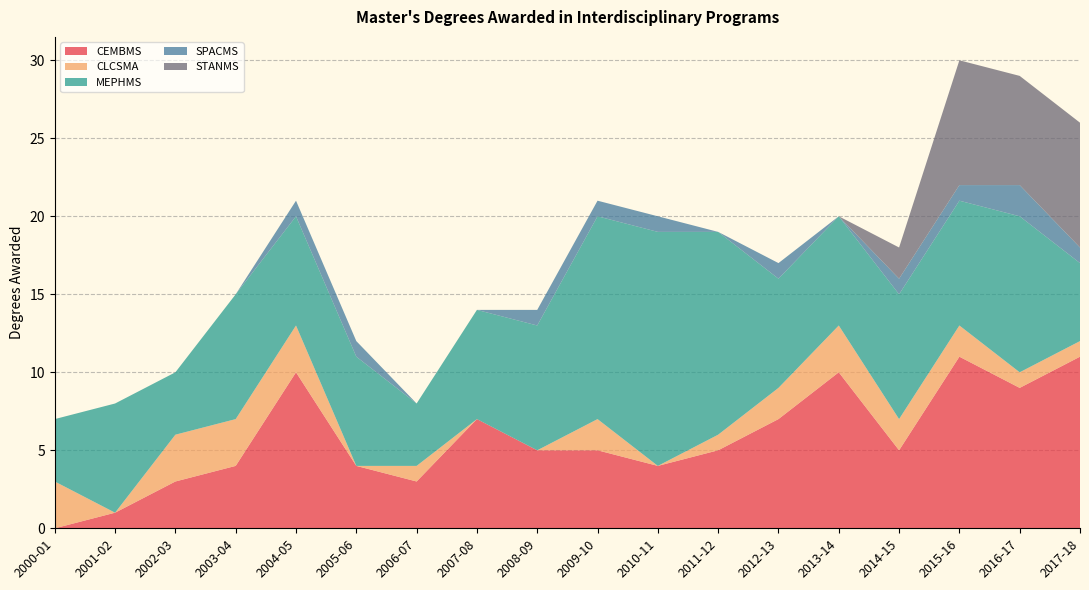

Reading left to right, transcribe all the data shown in this chart.

CEMBMS: 0	1	3	4	10	4	3	7	5	5	4	5	7	10	5	11	9	11
CLCSMA: 3	0	3	3	3	0	1	0	0	2	0	1	2	3	2	2	1	1
MEPHMS: 4	7	4	8	7	7	4	7	8	13	15	13	7	7	8	8	10	5
SPACMS: 0	0	0	0	1	1	0	0	1	1	1	0	1	0	1	1	2	1
STANMS: 0	0	0	0	0	0	0	0	0	0	0	0	0	0	2	8	7	8